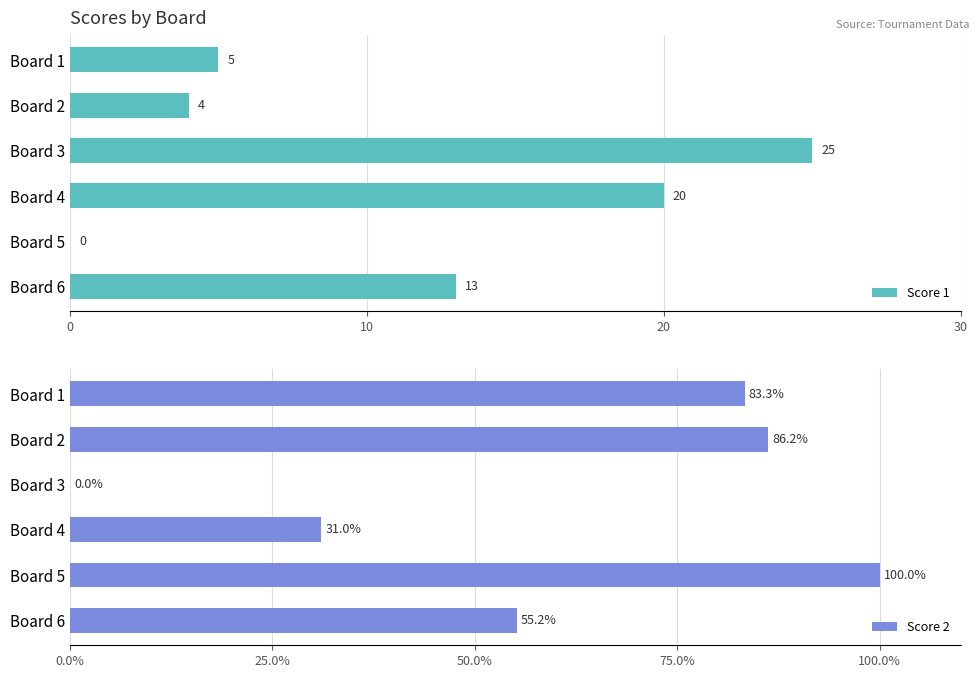

What is the maximum value shown in the chart?

100.0